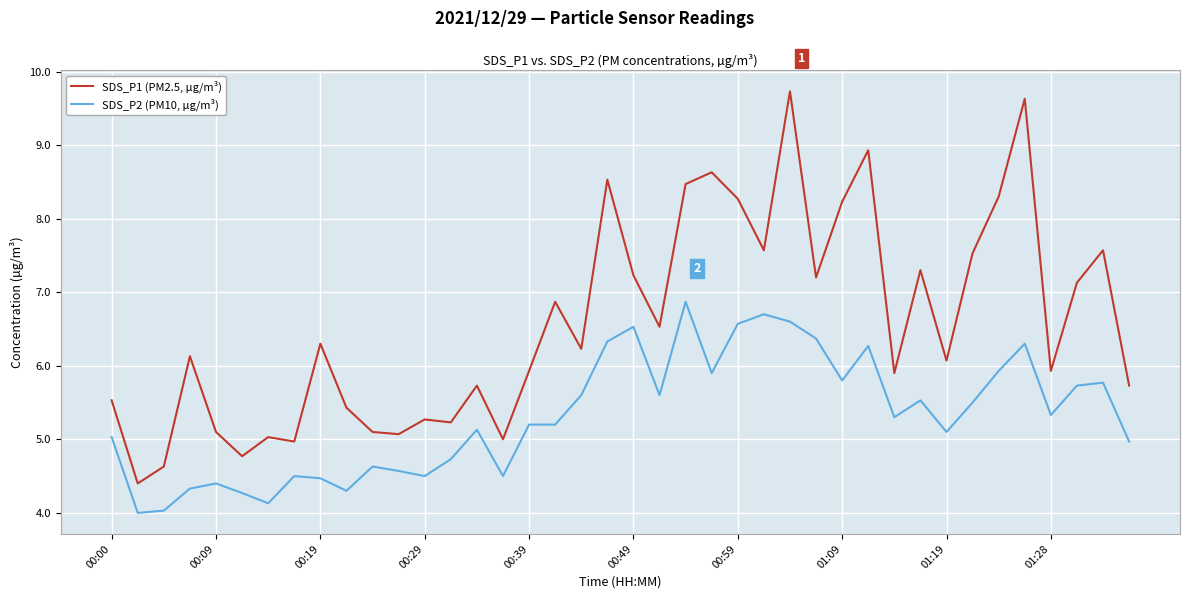

Which series has the widest spread of values?

SDS_P1 (PM2.5, µg/m³)